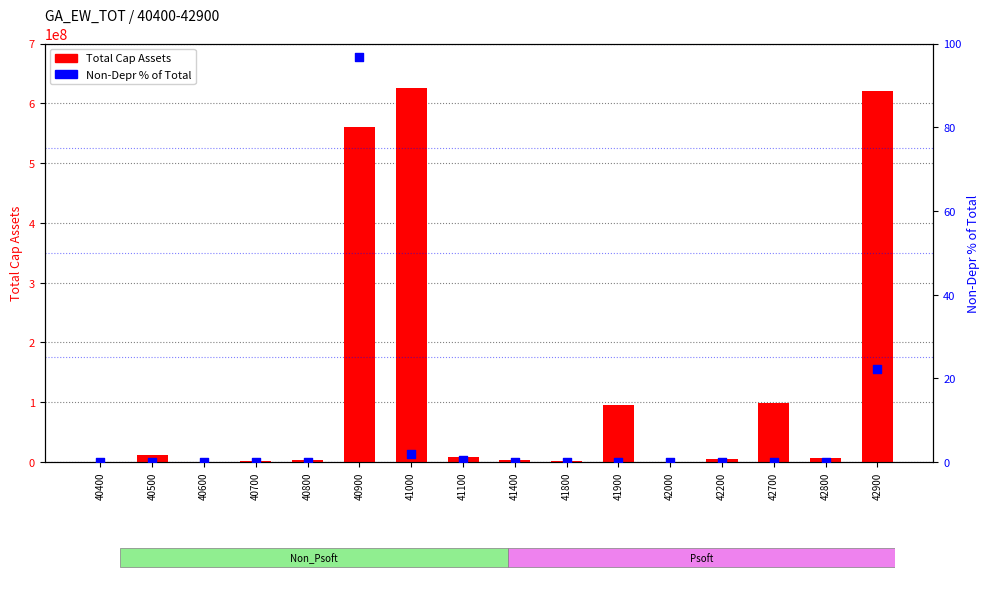

Which series has the largest Y range (max minus min)?

Total Cap Assets